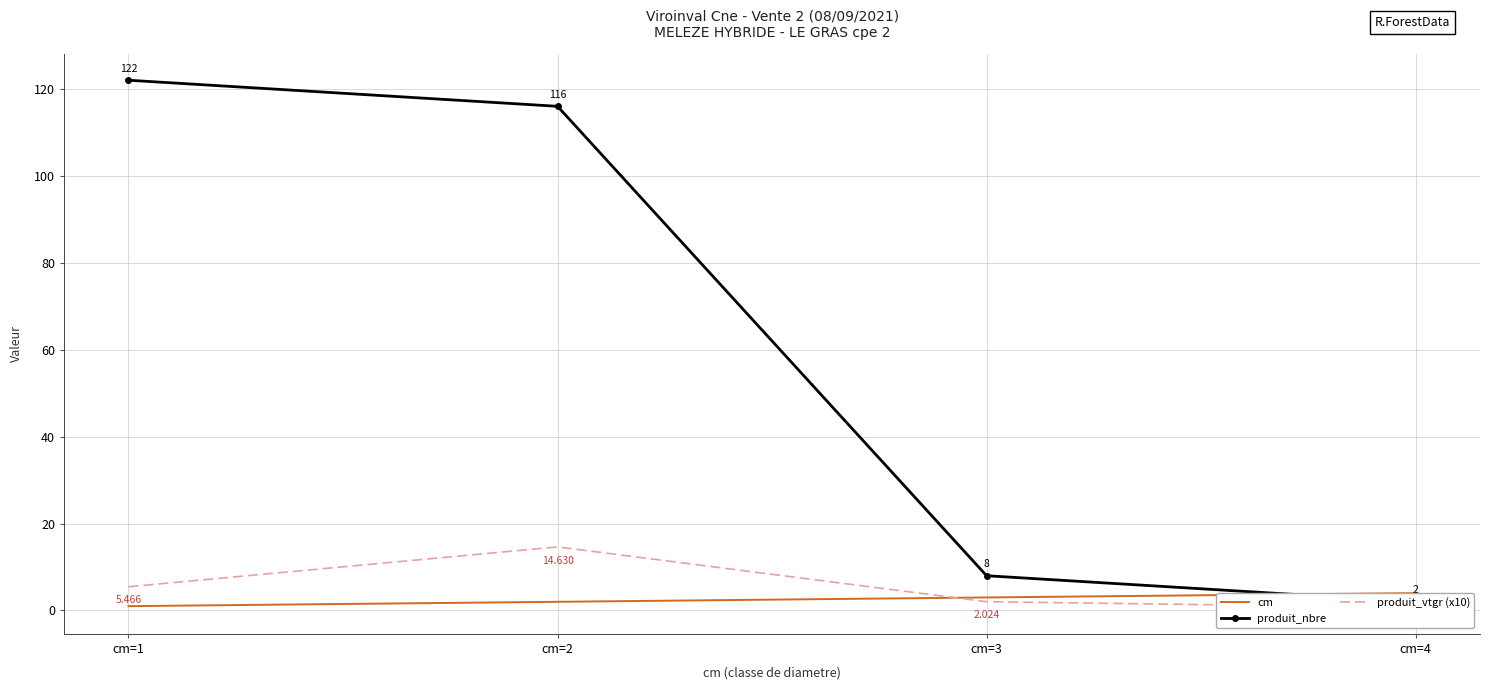

Is it true that cm equals 4.1 at cm=3?

False